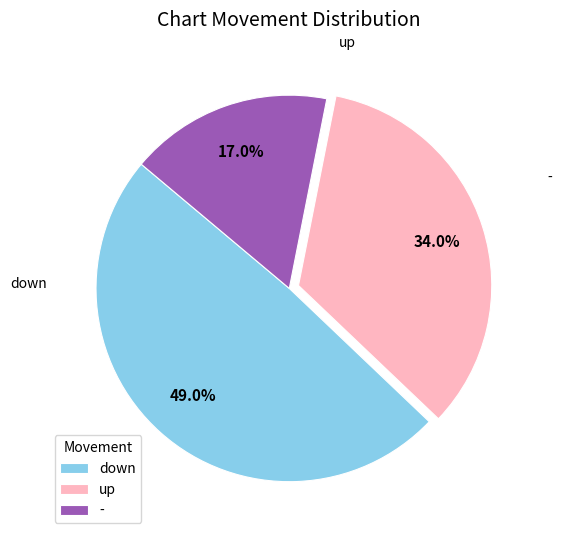

What is the ratio of the value at - to the value at down?

0.3